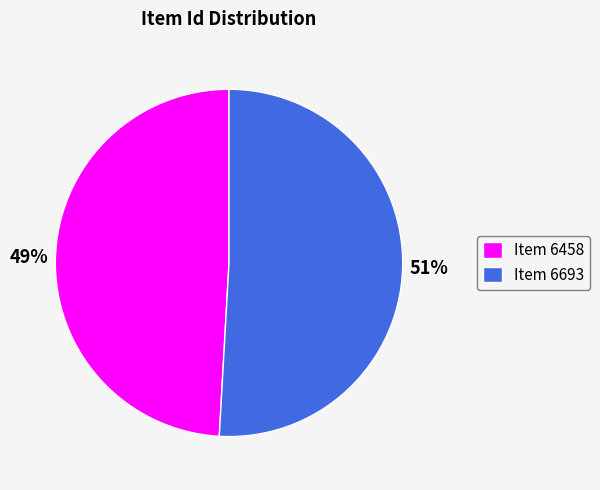

To the nearest percent, what is the average slice percentage?

50%